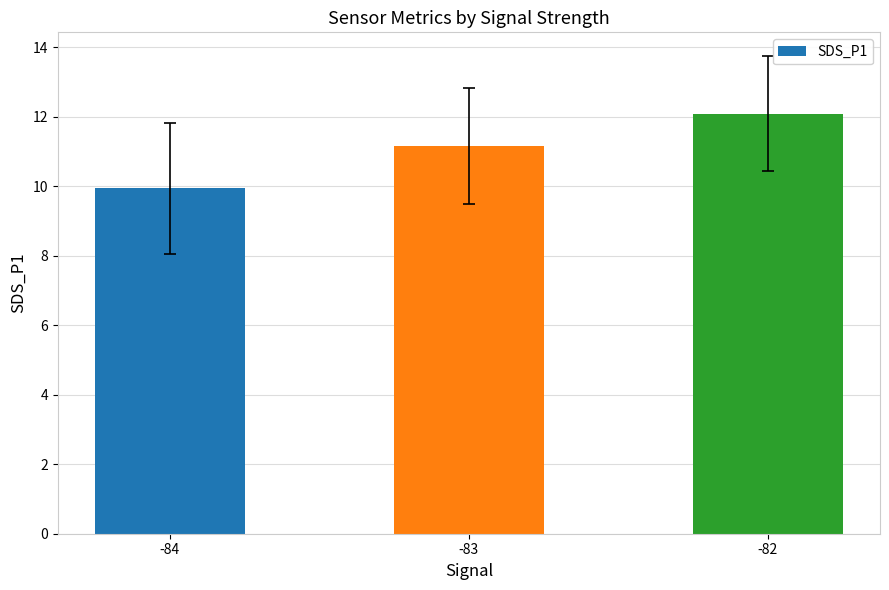

Rank the categories by value from lowest to highest.

-84, -83, -82